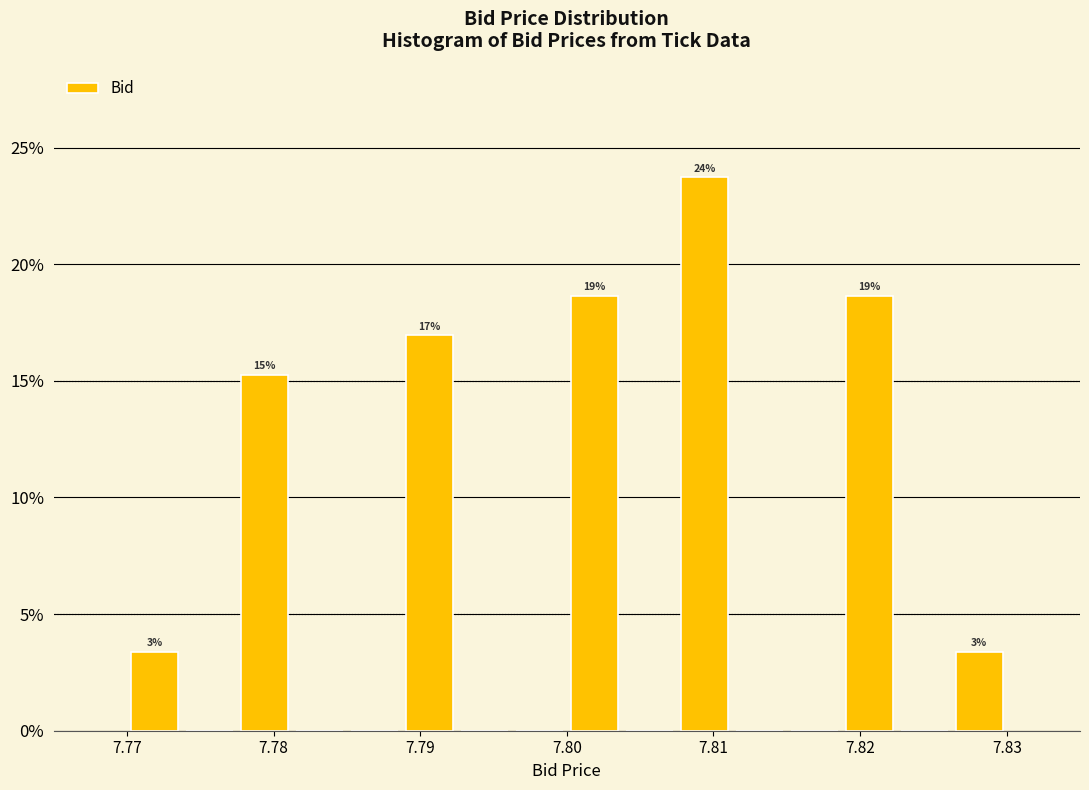

Read against the x-axis, roughly where is the centre of the tallest bar?

7.809